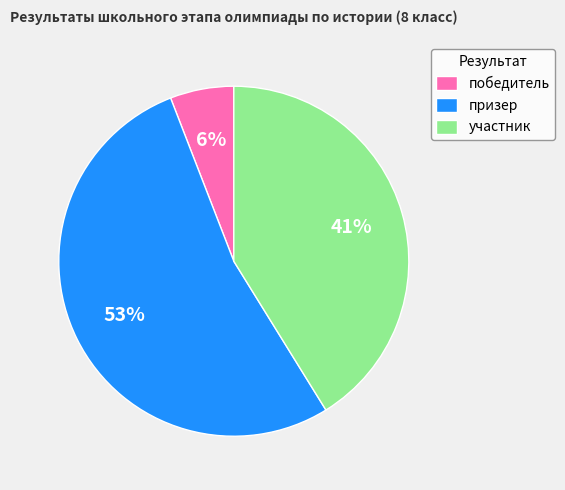

Which slice represents more than half of the pie?

призер